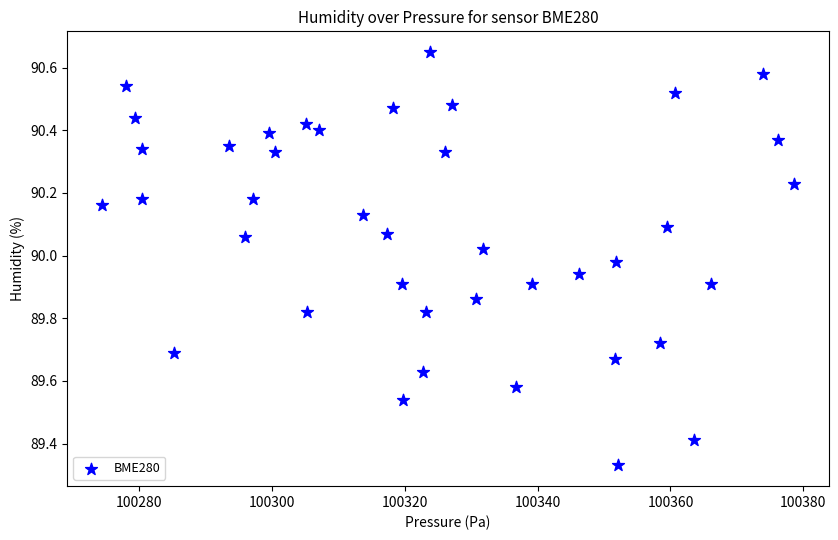

What is the range of X values (max minus min)?

104.2